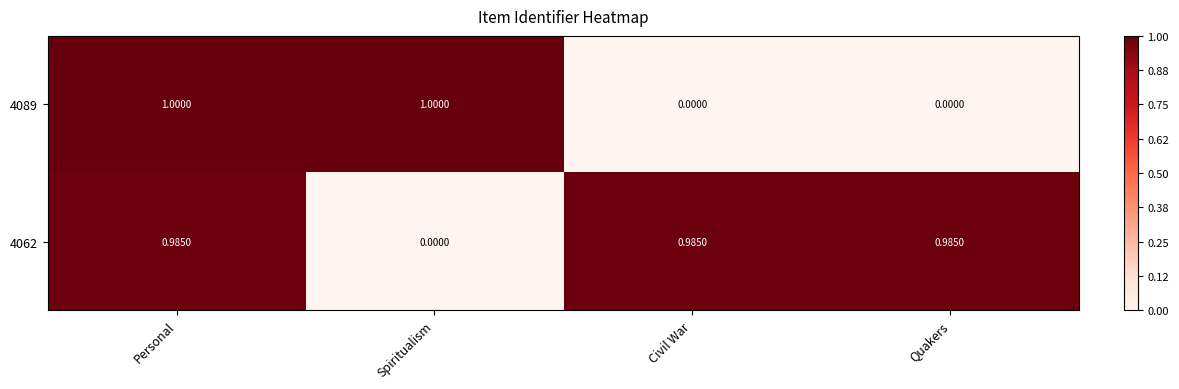

Is the value of 4062 at Civil War greater than the value of 4089 at Quakers?

Yes